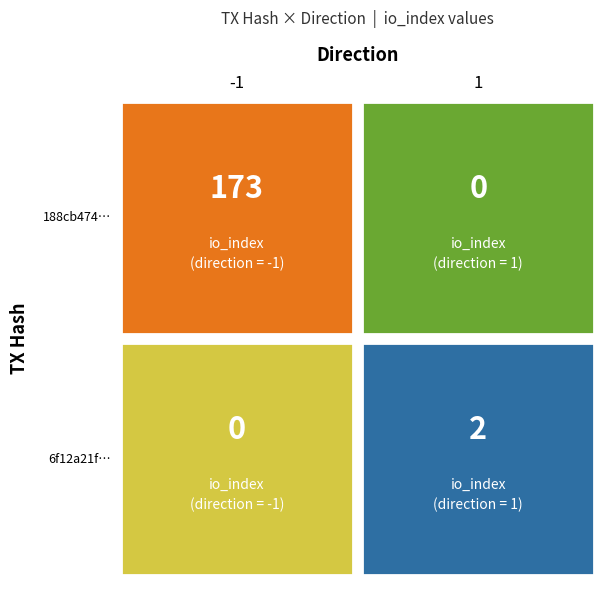

At how many categories does at least one series exceed 62?

1